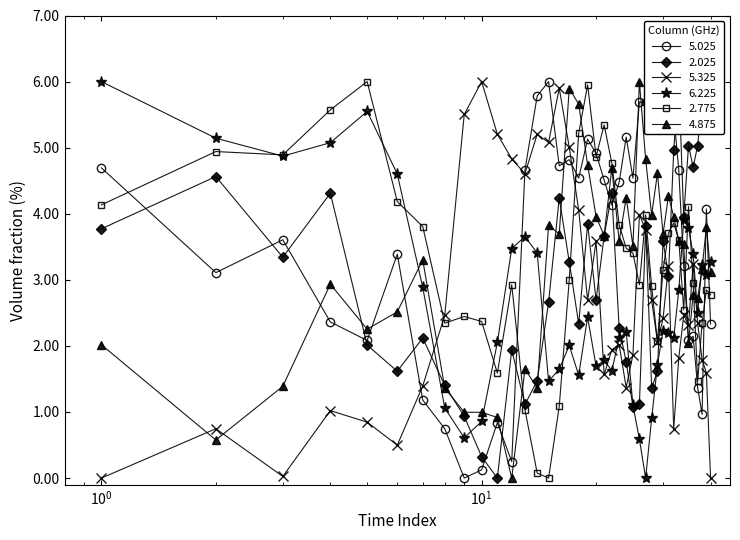

How many times do 5.025 and 2.025 cross each other?

11